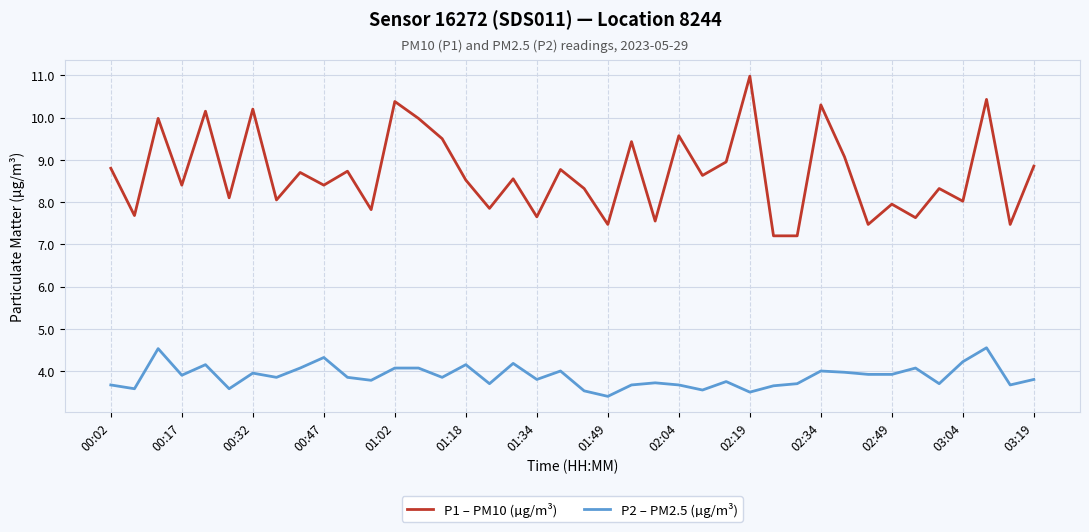

List the series in order of their peak value, highest first.

P1 – PM10 (µg/m³), P2 – PM2.5 (µg/m³)